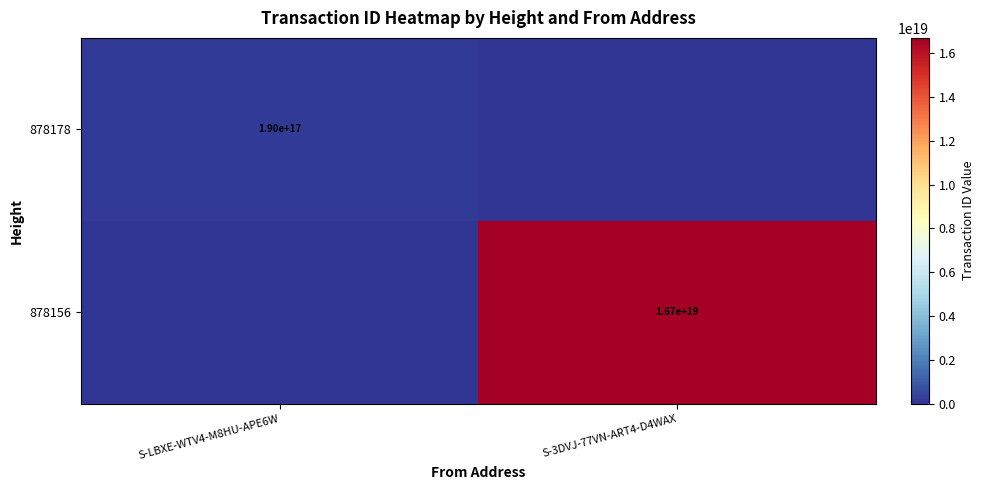

True or false: 878178 has a value of 190000000000000000 at S-LBXE-WTV4-M8HU-APE6W.

True